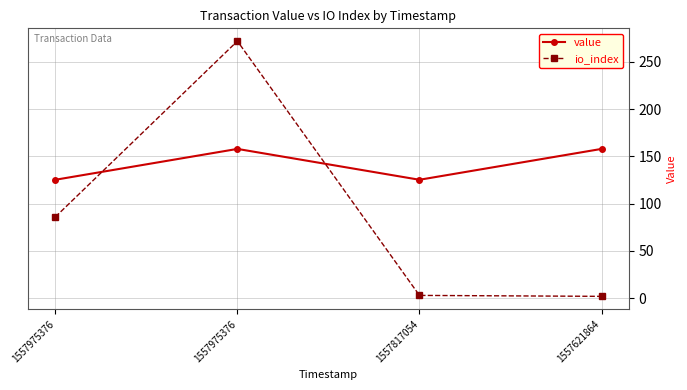

Which has a higher value, 1557621864 or 1557817054?

1557621864